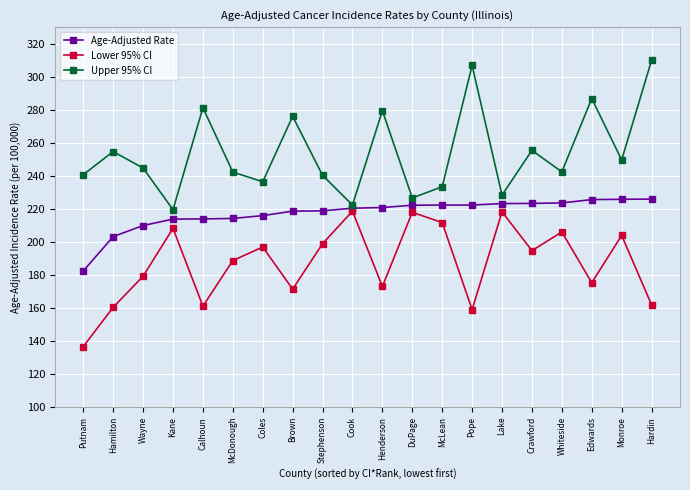

What is the sum of all Age-Adjusted Rate values?

4346.1